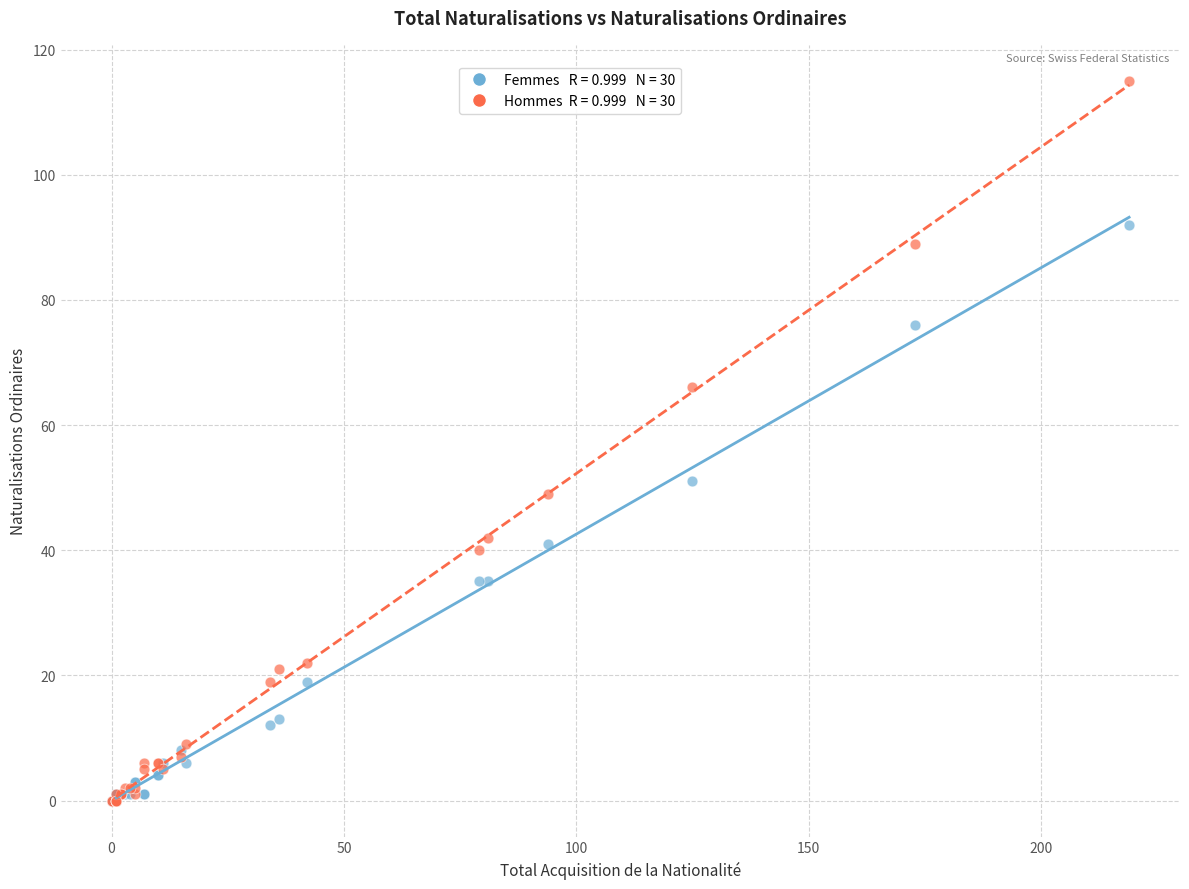

Across all series, what Y value is closest to 57?

51